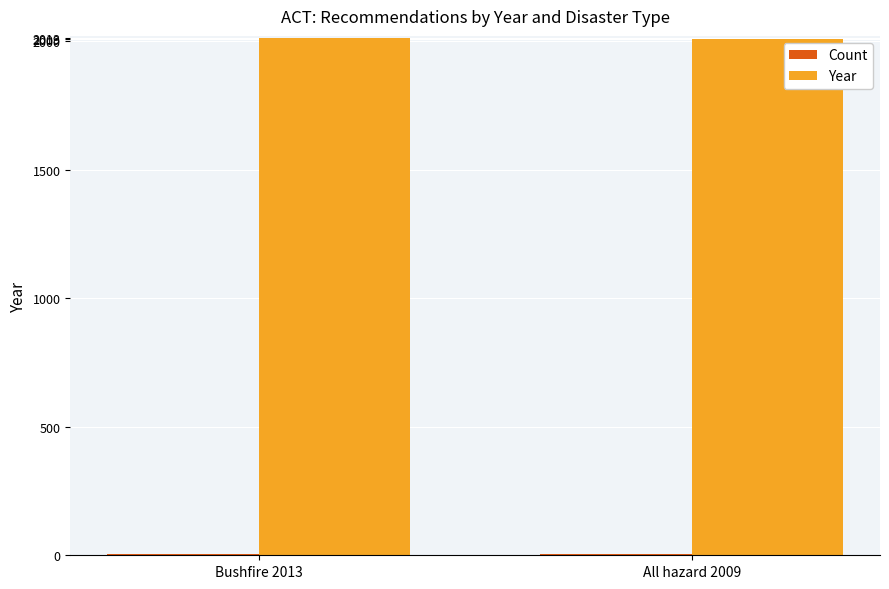

The value of Year at All hazard 2009 is 2009. True or false?

True